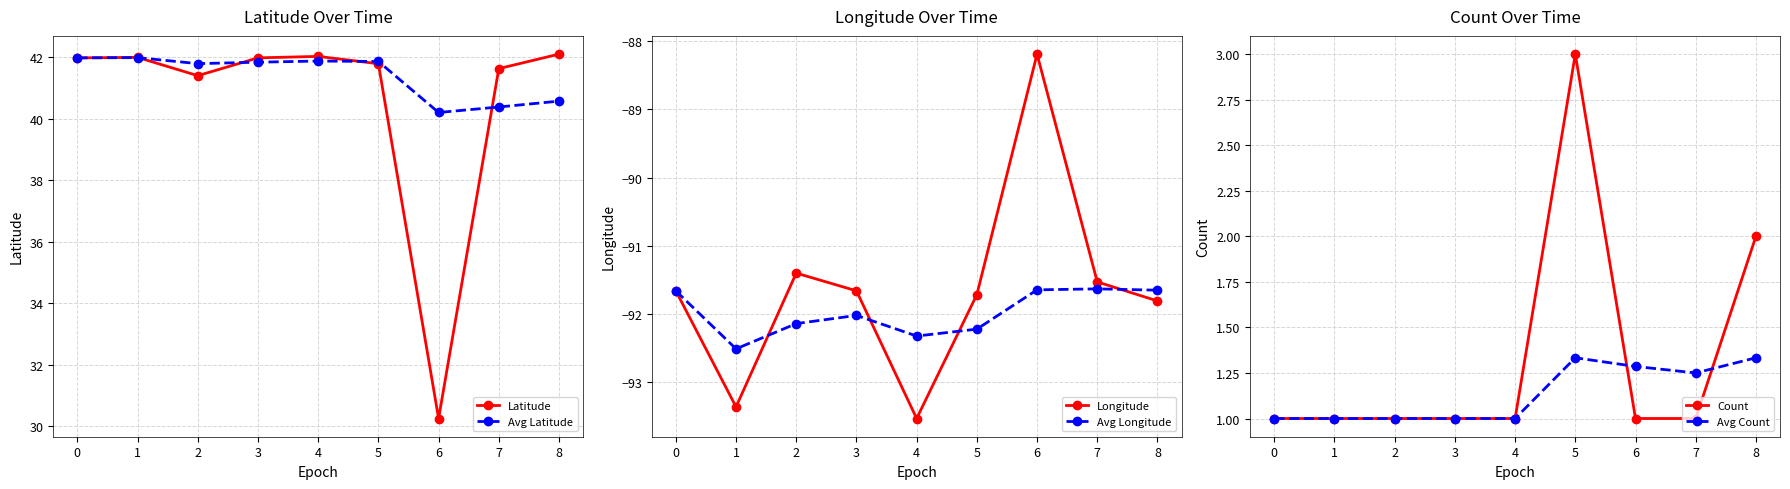

Is this an area chart (filled region under the line)?

No